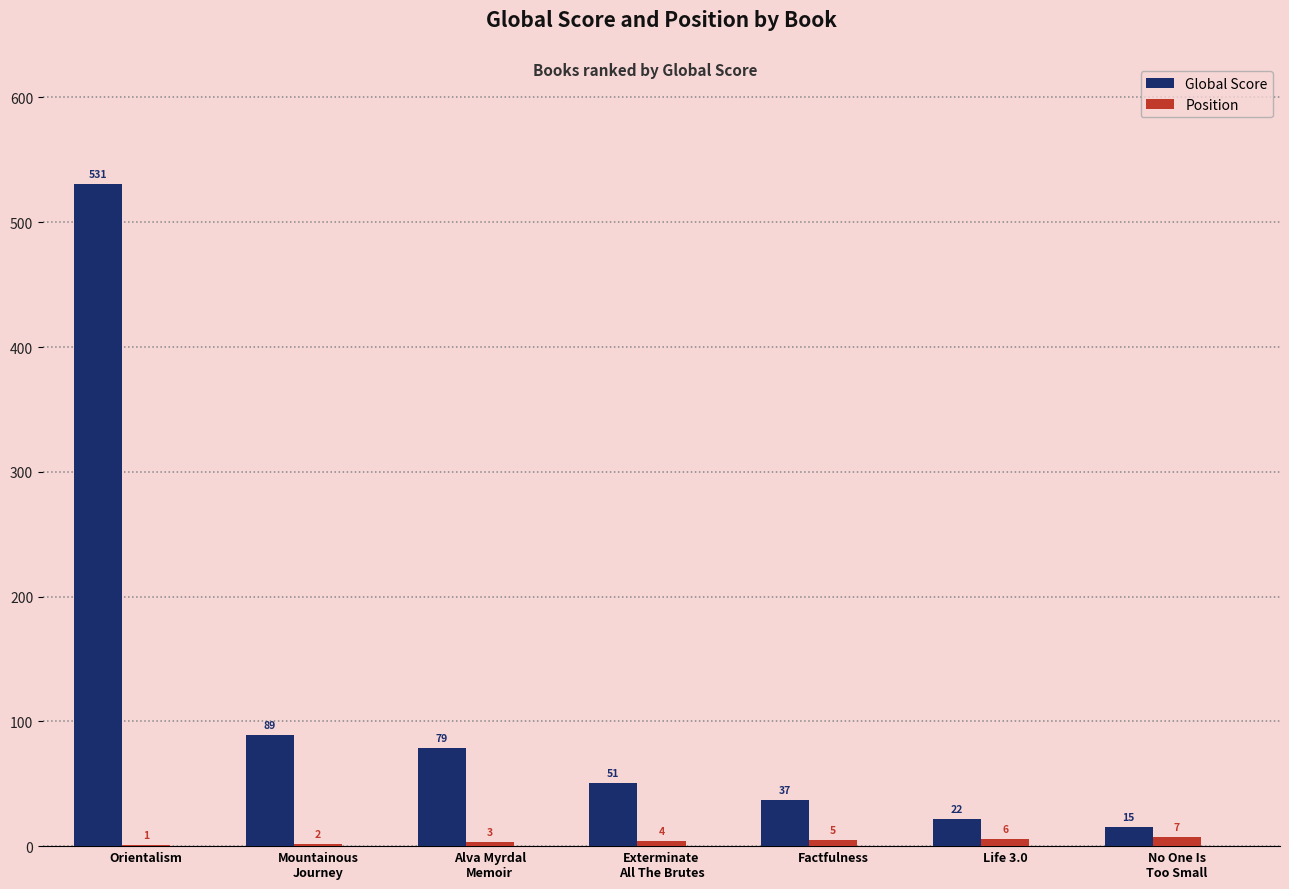

Reading left to right, transcribe all the data shown in this chart.

Global Score: 531	89	79	51	37	22	15
Position: 1	2	3	4	5	6	7